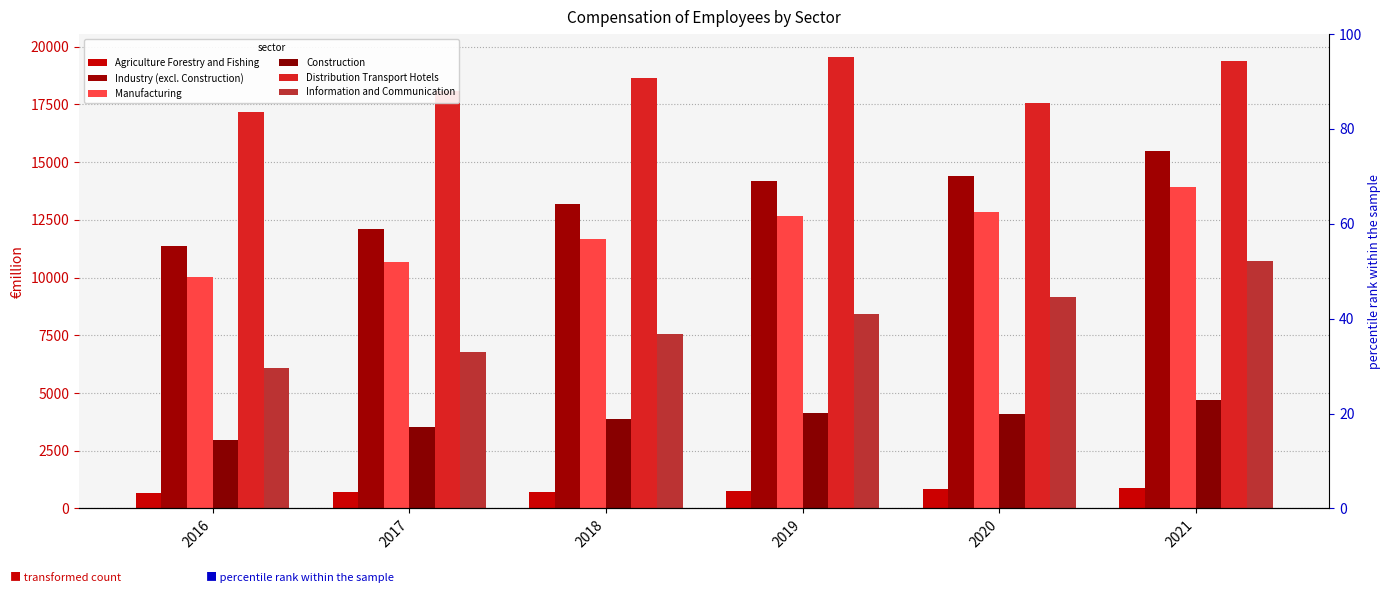

At which label does Industry (excl. Construction) reach its peak?

2021